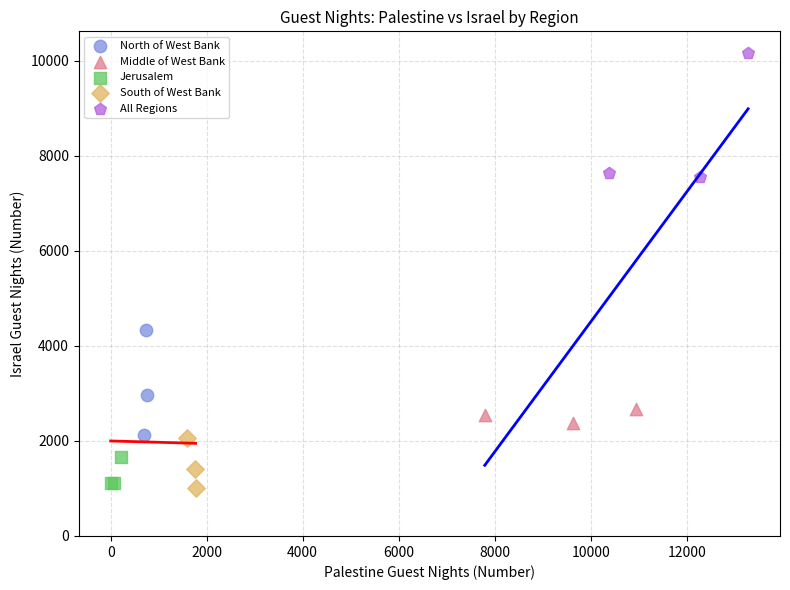

Which series contains the lowest Y value?

South of West Bank